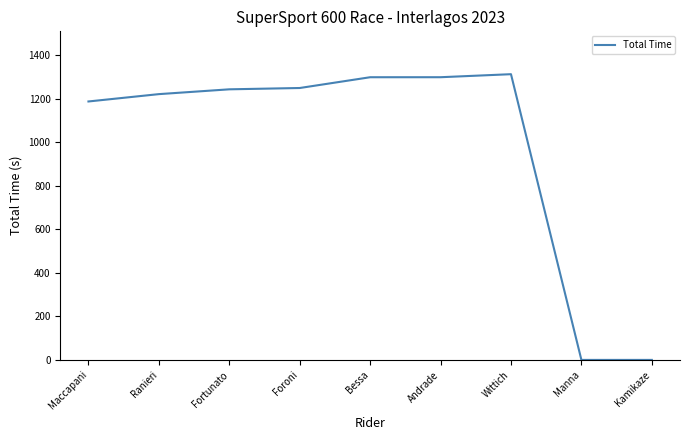

Count the number of categories in the chart.

9